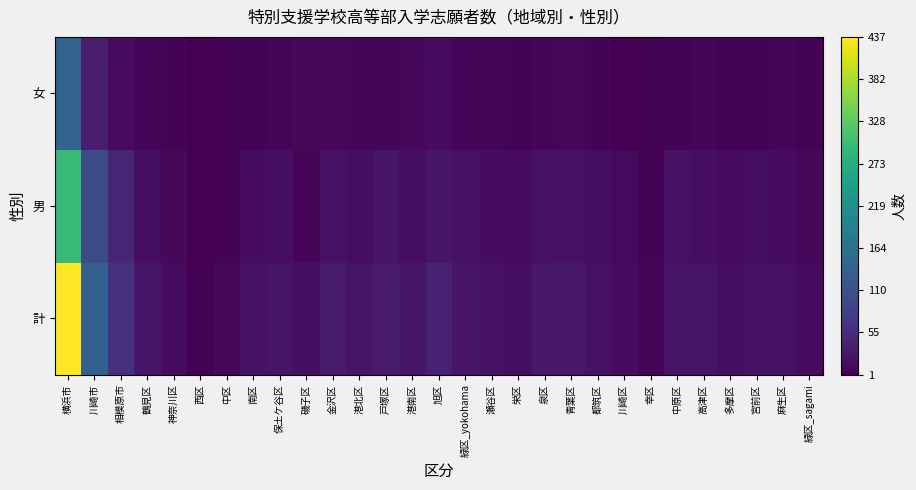

At which category does the chart reach its peak across all series?

横浜市